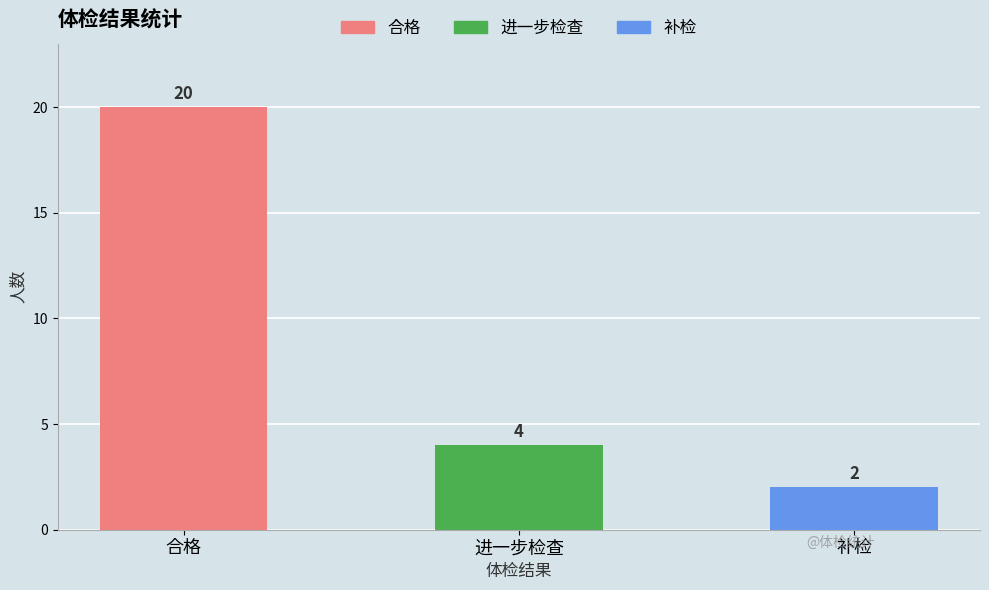

How many values are below 4?

1